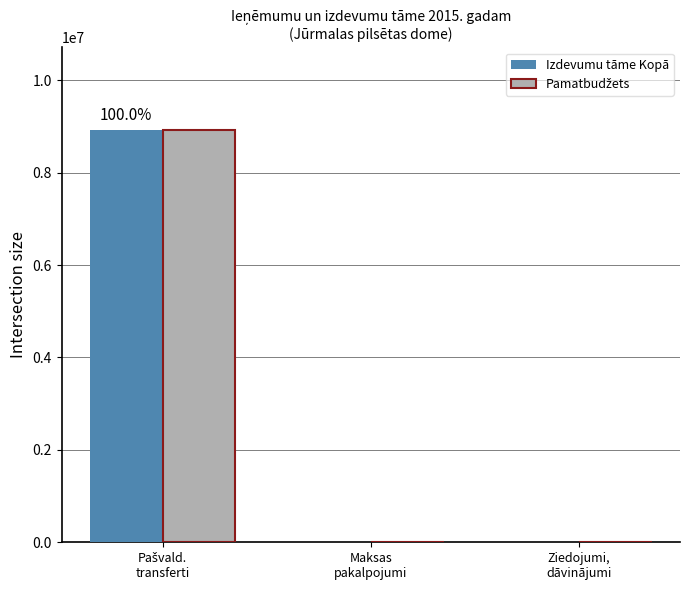

What is the sum of all Izdevumu tāme Kopā values?

8926510